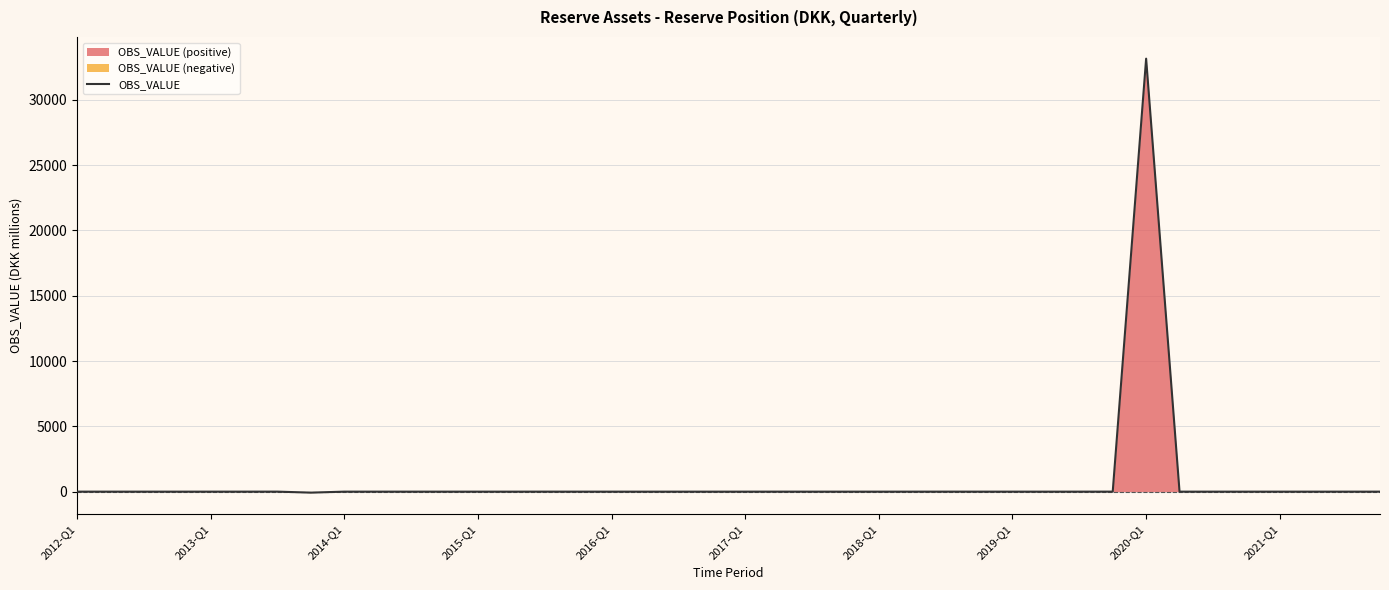

Which has a higher value, 14 or 30?

14